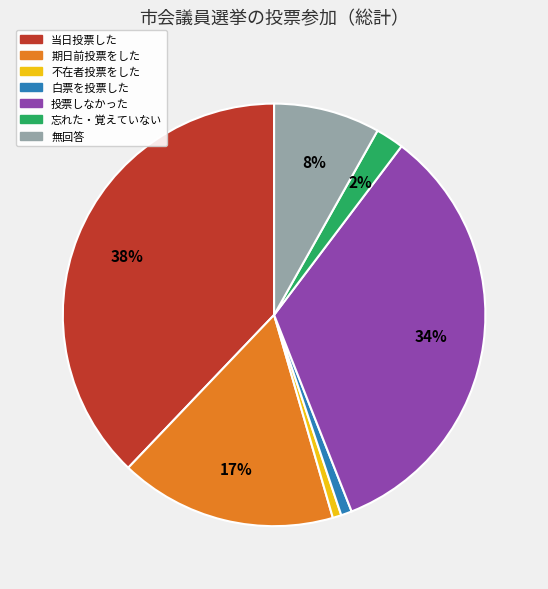

What percentage is the 忘れた・覚えていない slice, to the nearest percent?

2%